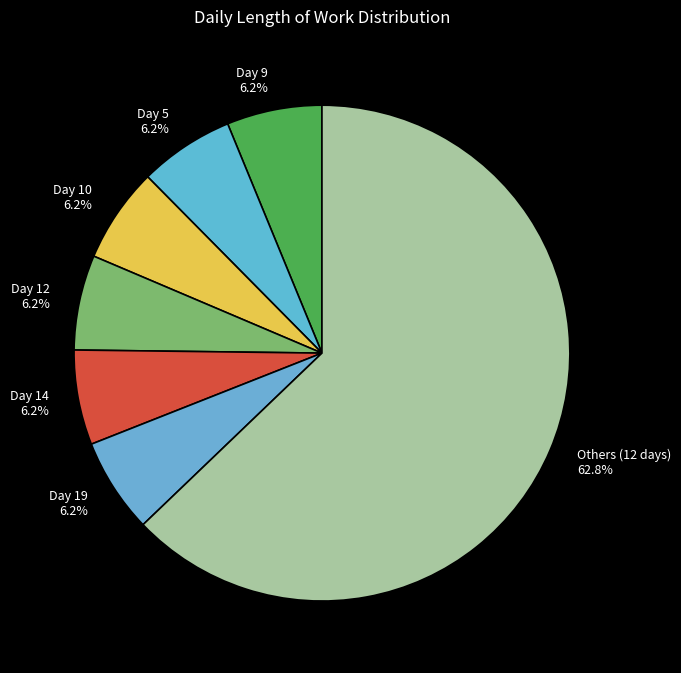

Combined, what portion of the pie is Day 9 and Day 5?

12.4%